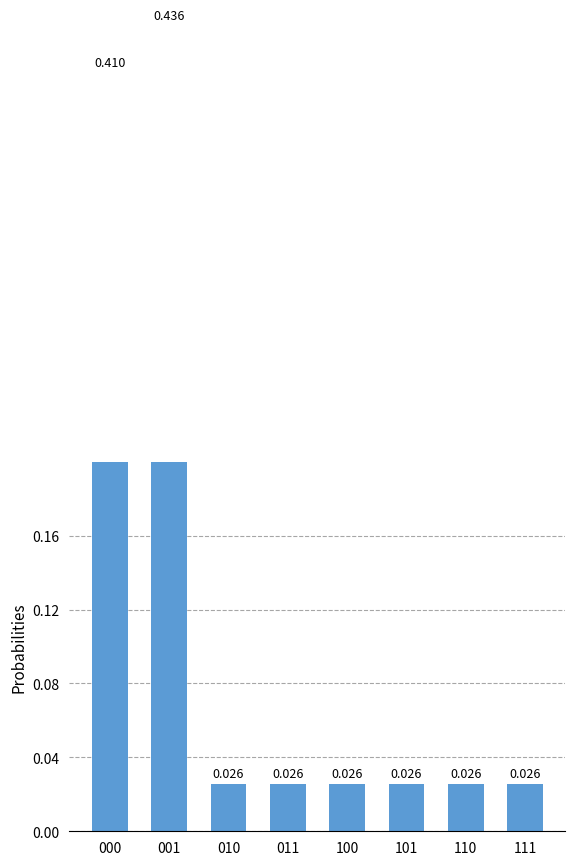

What is the difference between the values at 001 and 100?

0.4